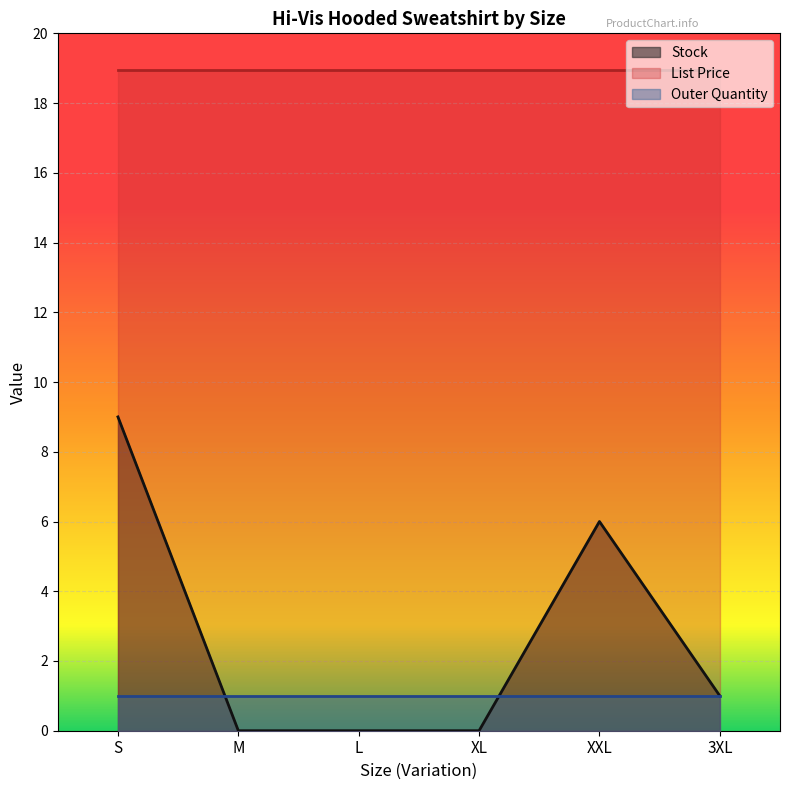

What is the maximum value for Outer Quantity?

1.0